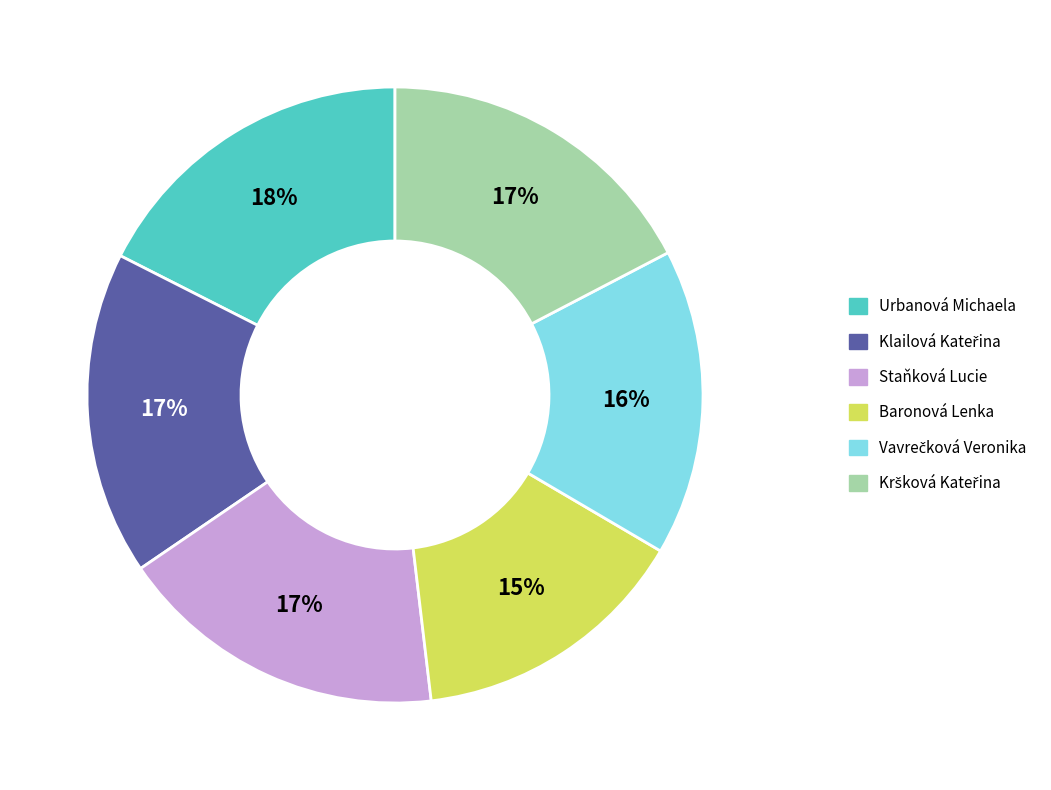

How many slices are in this pie chart?

6